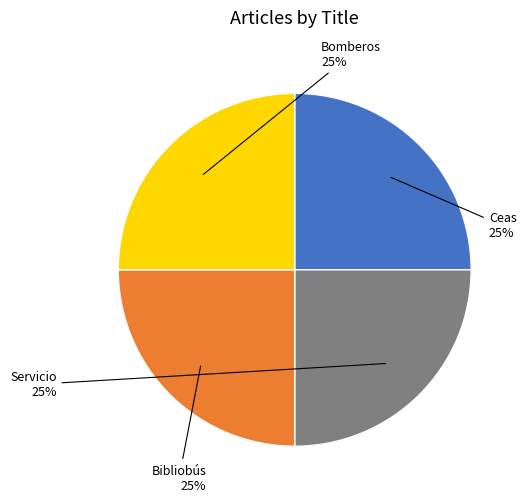

To the nearest percent, what is the average slice percentage?

25%